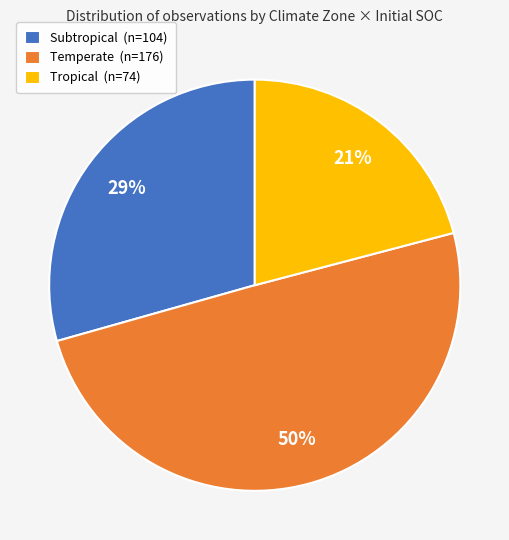

Does Tropical (n=74) represent more than half of the total?

No